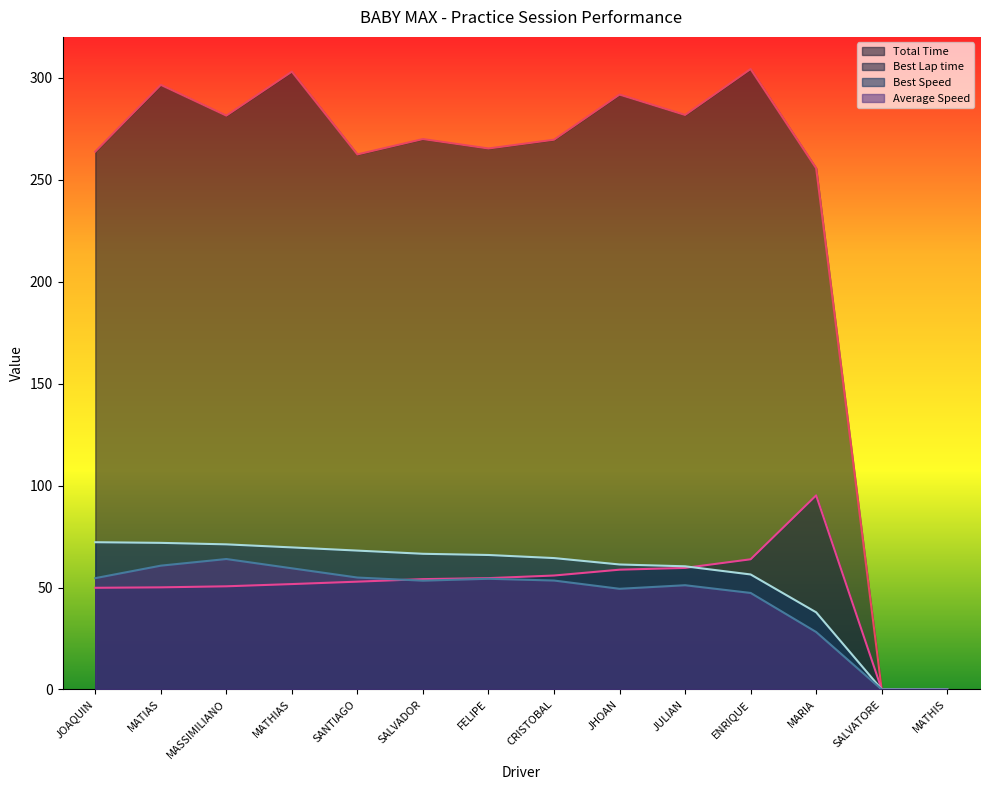

What is the value of the Best Lap time point at the 4th from the left?

51.7